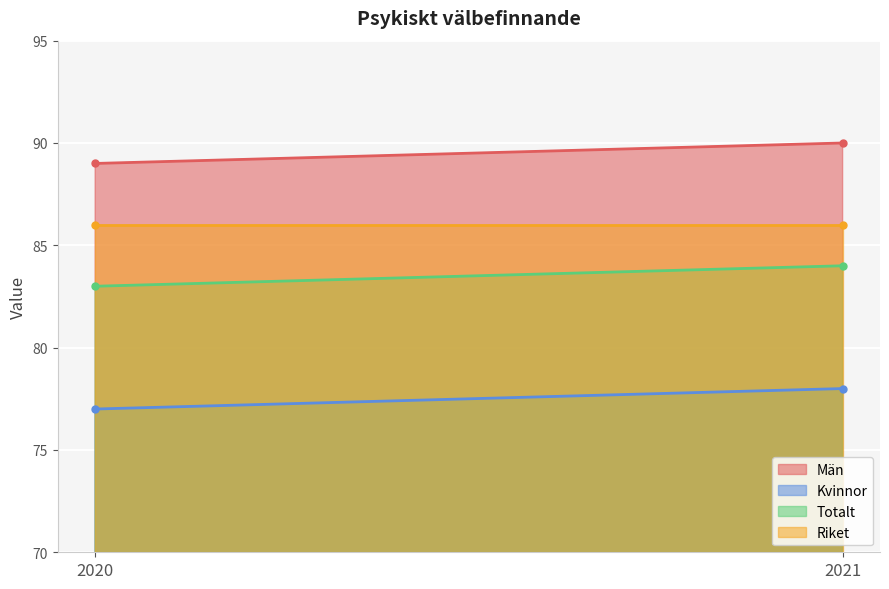

What is the difference between the maximum and minimum values in the Totalt series?

1